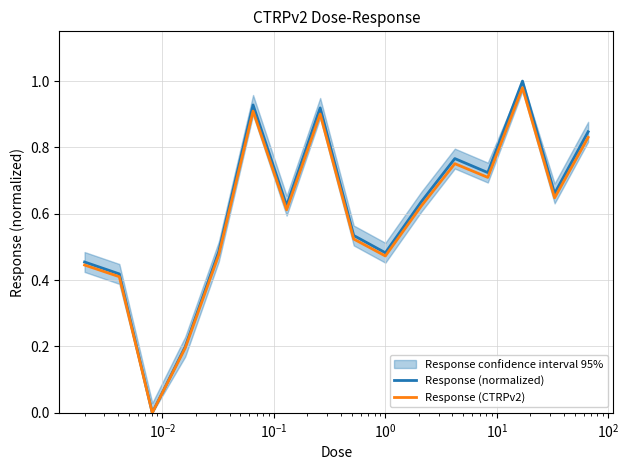

What is the average value of the Response (normalized) series?

0.6